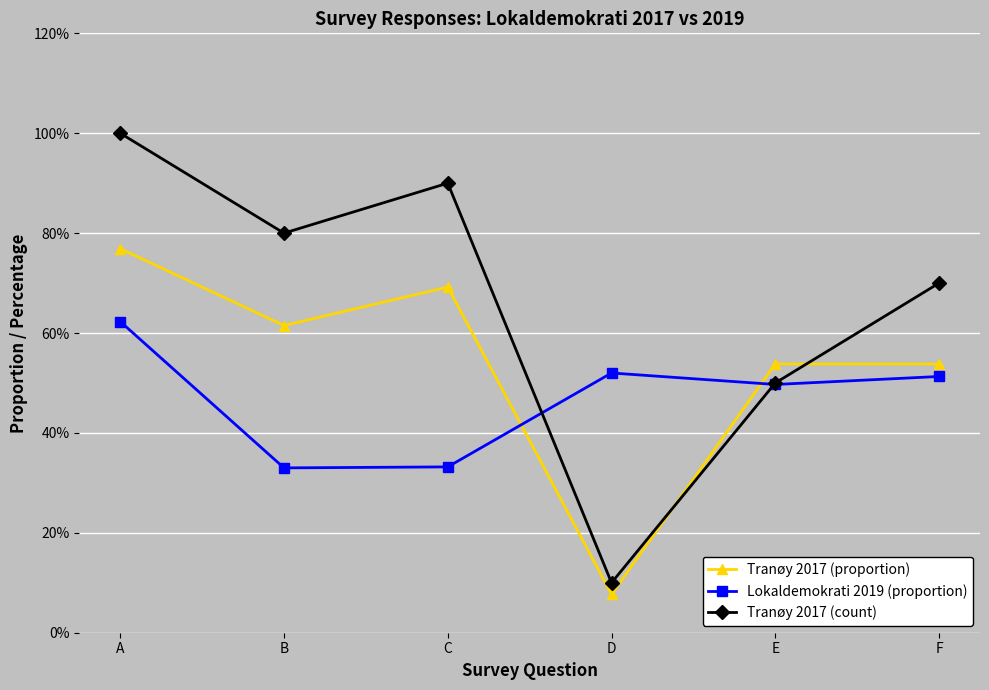

What is the maximum value for Tranøy 2017 (proportion)?

0.8